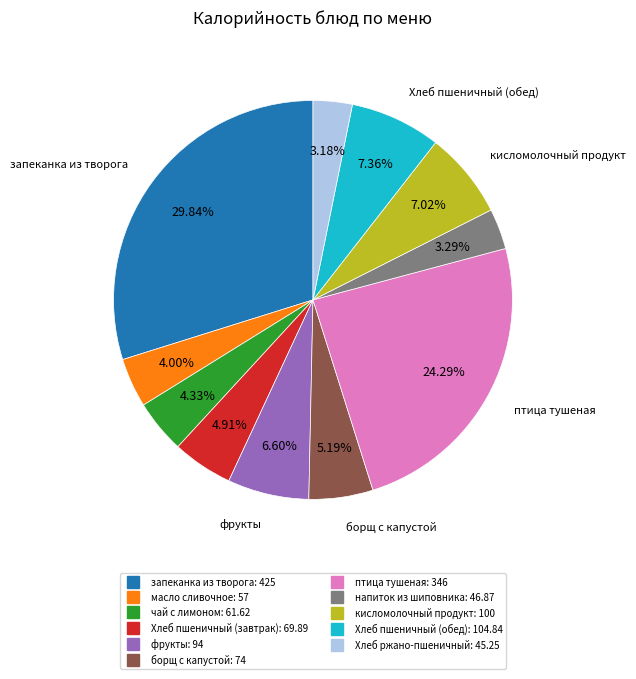

To the nearest percent, what is the difference between the чай с лимоном and борщ с капустой slice percentages?

1%